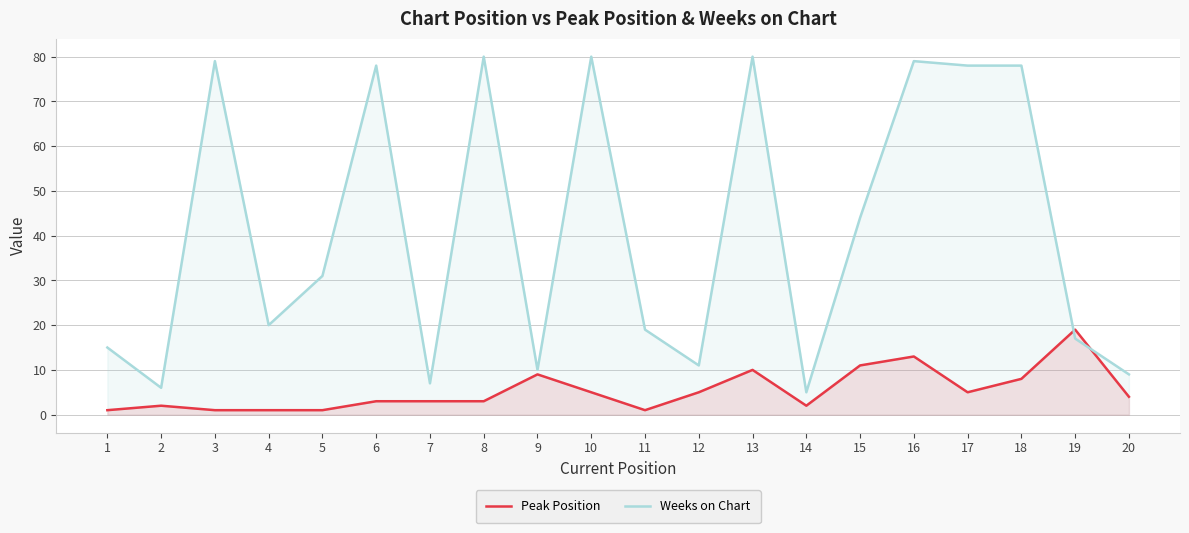

At which label does Weeks on Chart reach its peak?

8